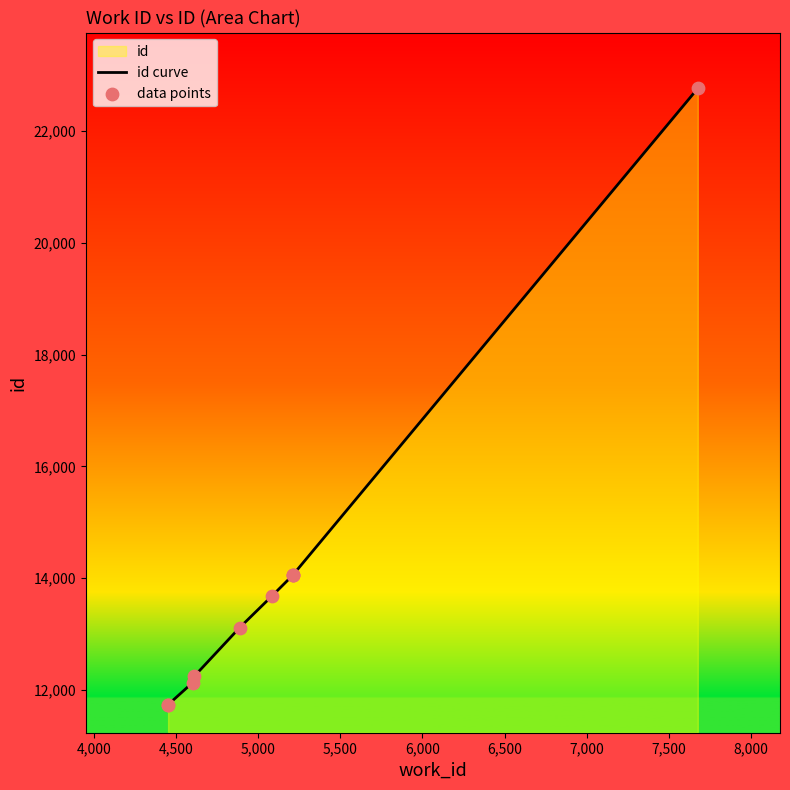

Which series reaches the maximum Y coordinate?

id curve